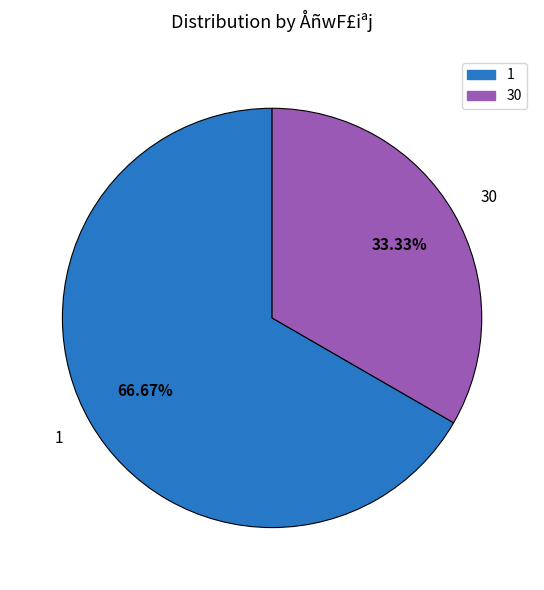

To the nearest percent, what is the average slice percentage?

50%